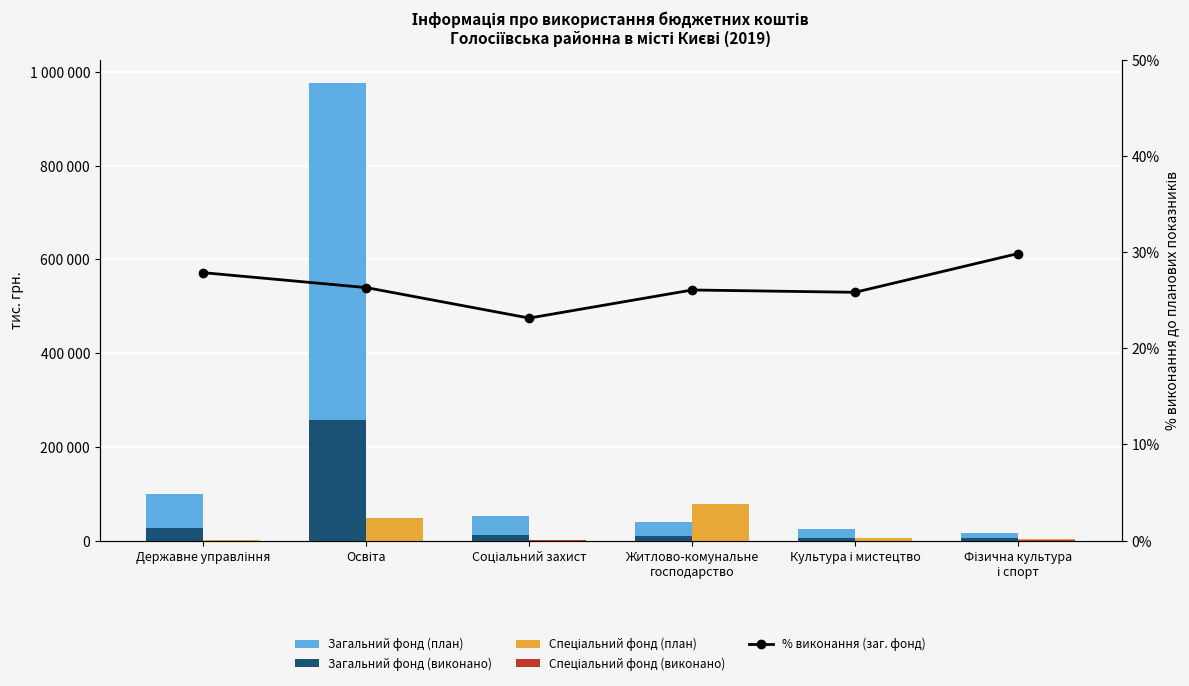

Which category has the lowest value across all series?

Освіта